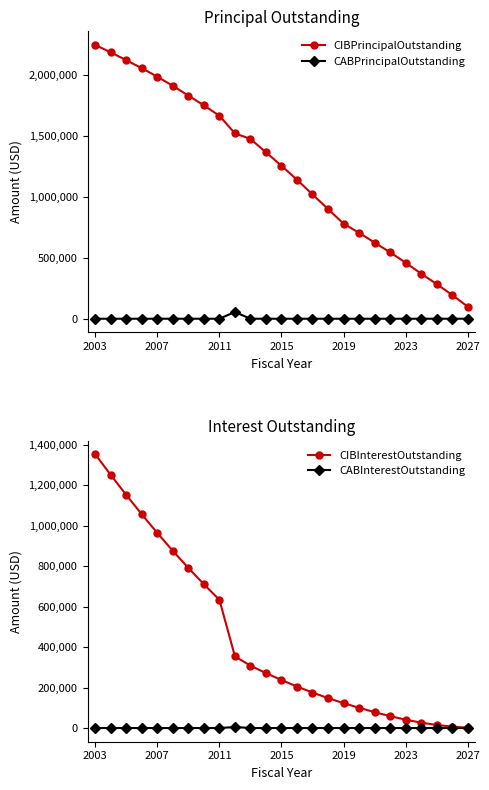

True or false: CIBPrincipalOutstanding and CIBInterestOutstanding intersect in this chart.

False